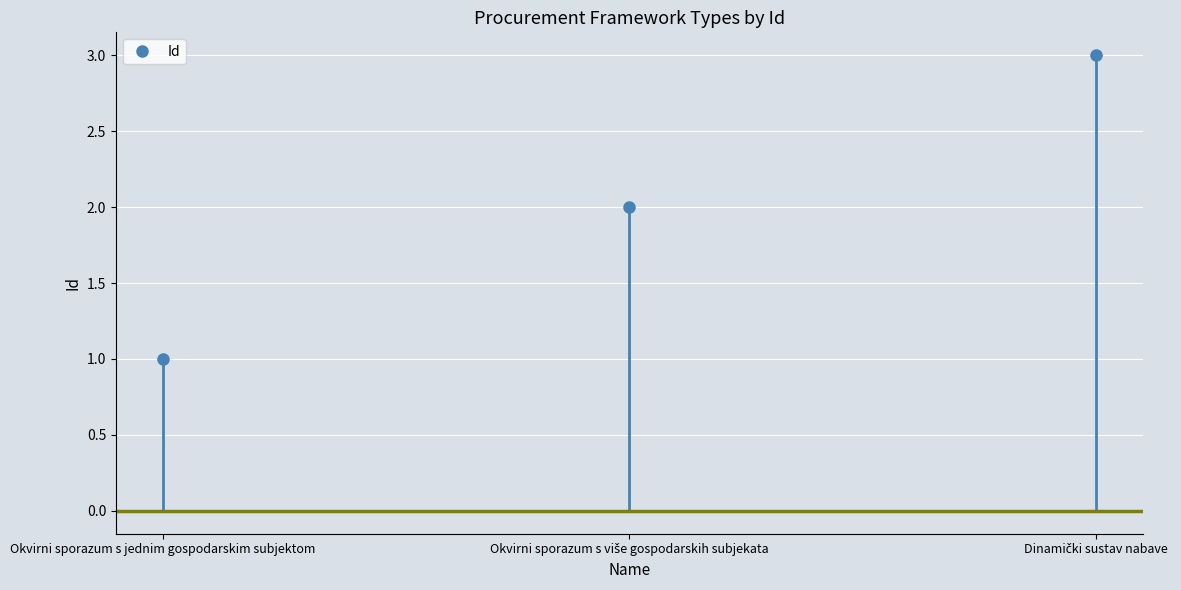

How many values are below 2?

1